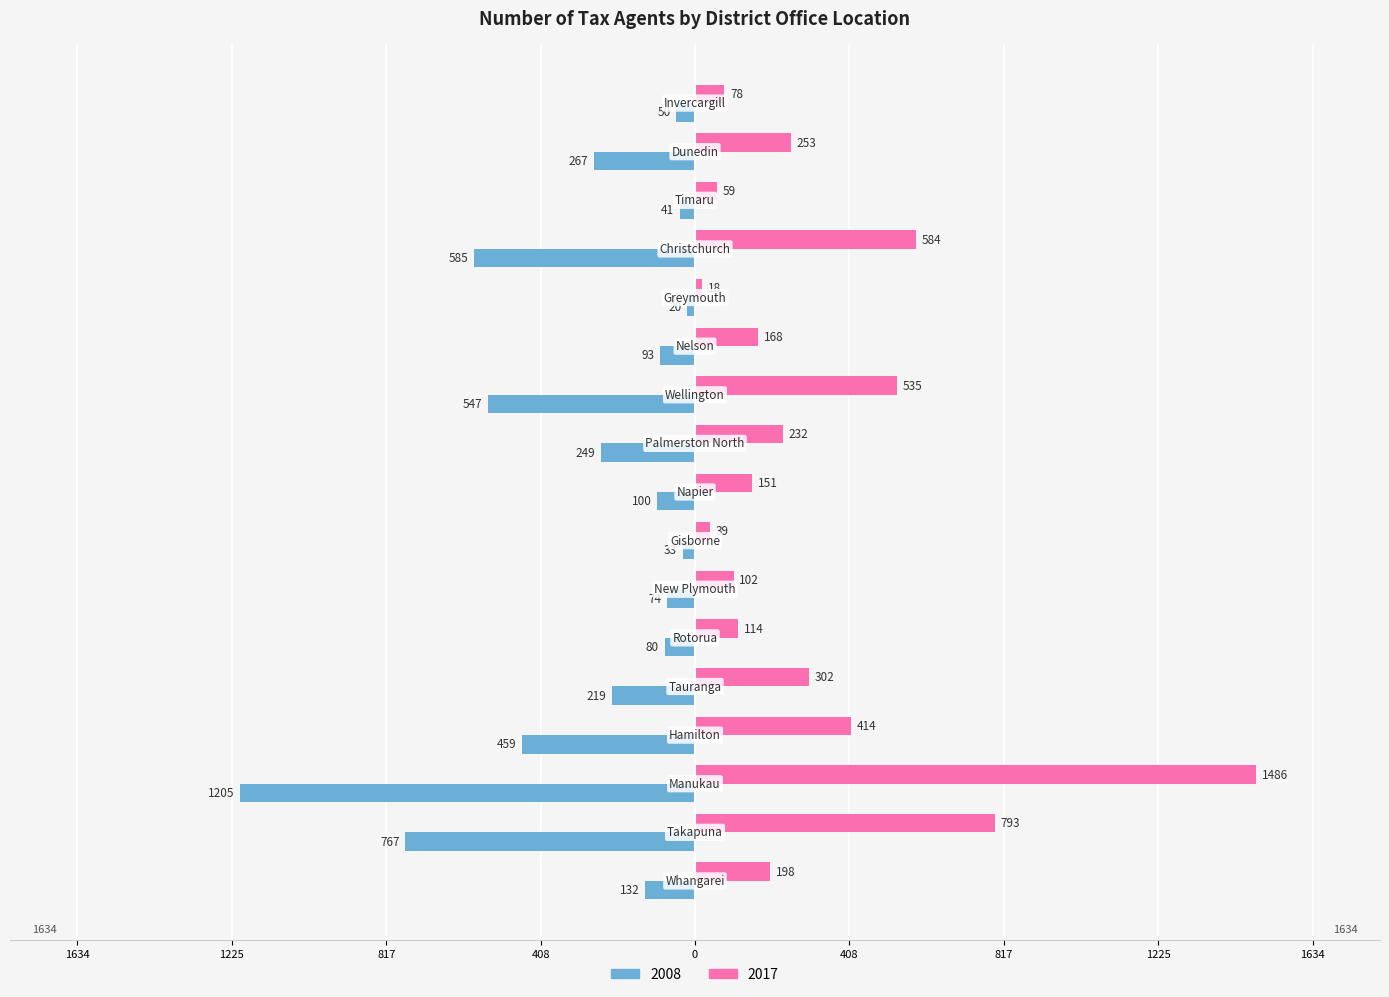

At how many categories does at least one series exceed 1476?

1